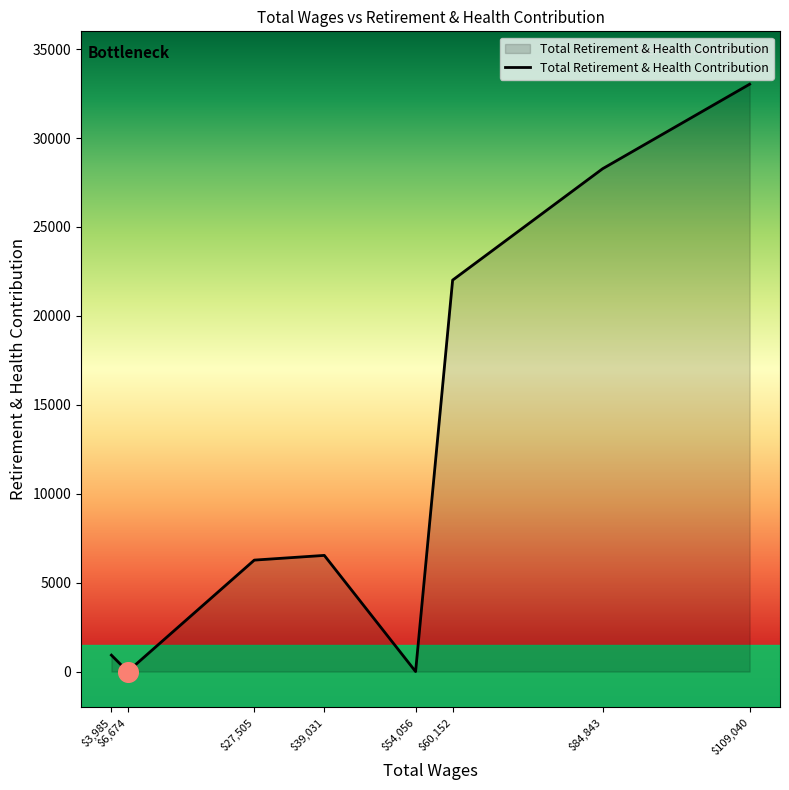

What is the change in value from $39,031 to $109,040?

+26495